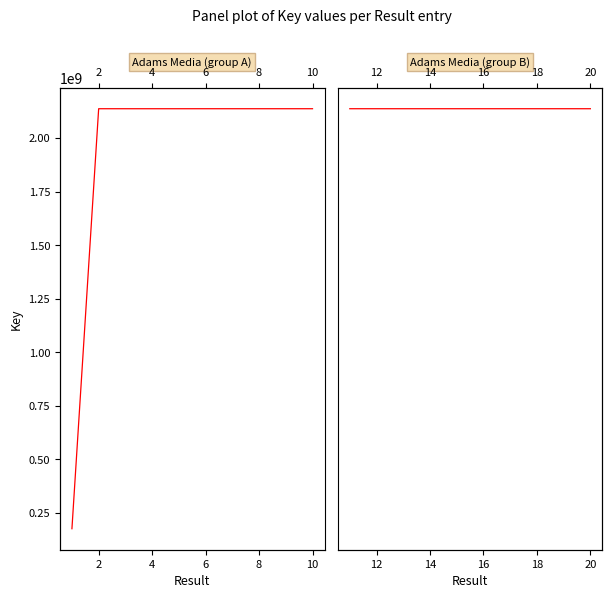

Which series ends up on top after the final intersection of Adams Media (group A) and Adams Media (group B)?

Adams Media (group A)